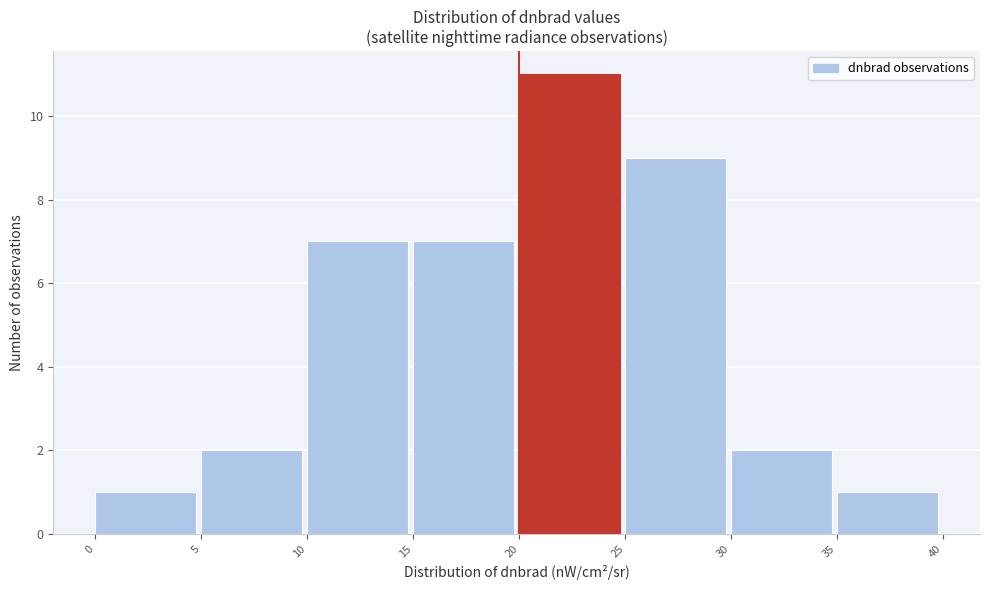

Reading left to right, transcribe this chart: for each bar, give the range it covers on the x-axis and its height. The values are not printed on the chart, so give them approximately, as read against the axis.

0 to 5: 1
5 to 10: 2
10 to 15: 7
15 to 20: 7
20 to 25: 11
25 to 30: 9
30 to 35: 2
35 to 40: 1